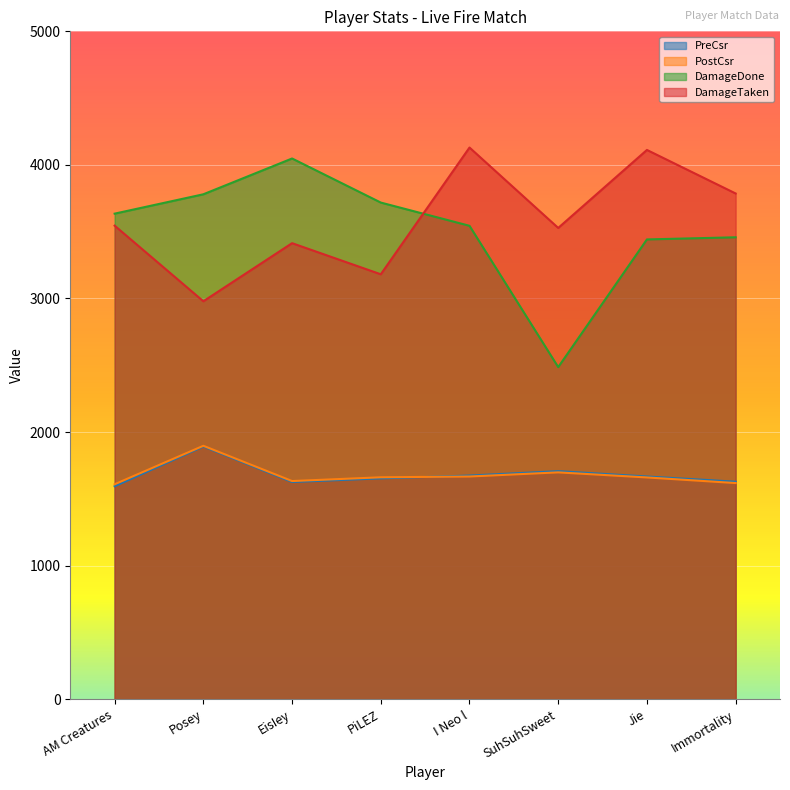

Is the value of DamageTaken at PiLEZ greater than the value of PostCsr at Immortality?

Yes